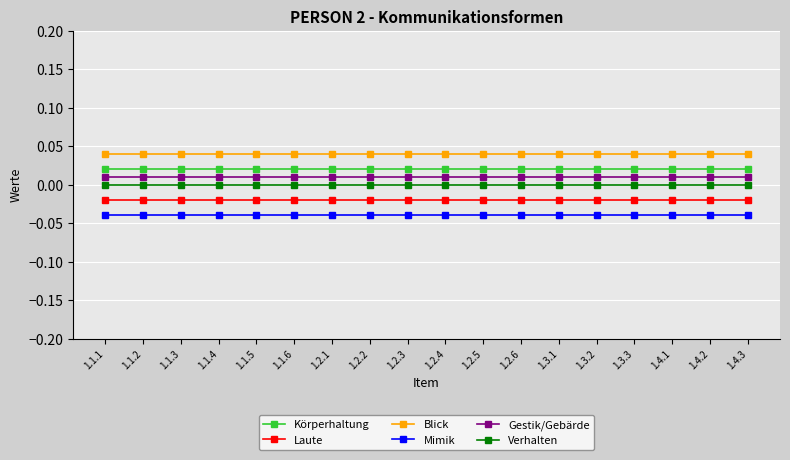

Is the value of Blick at 1.4.1 greater than the value of Körperhaltung at 1.3.2?

Yes